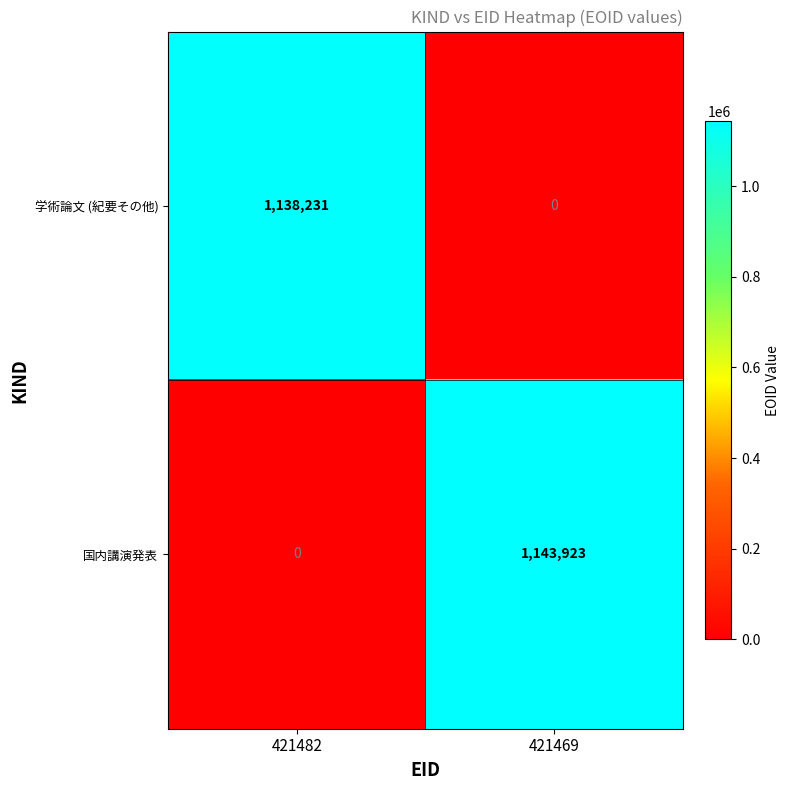

At 421469, list the series in order from largest to smallest.

国内講演発表, 学術論文 (紀要その他)